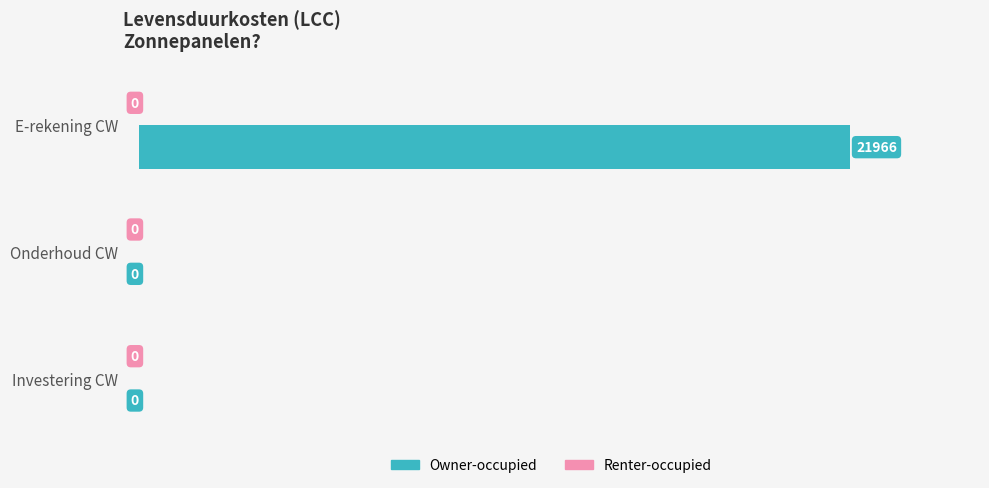

What is the approximate value at E-rekening CW?

21966